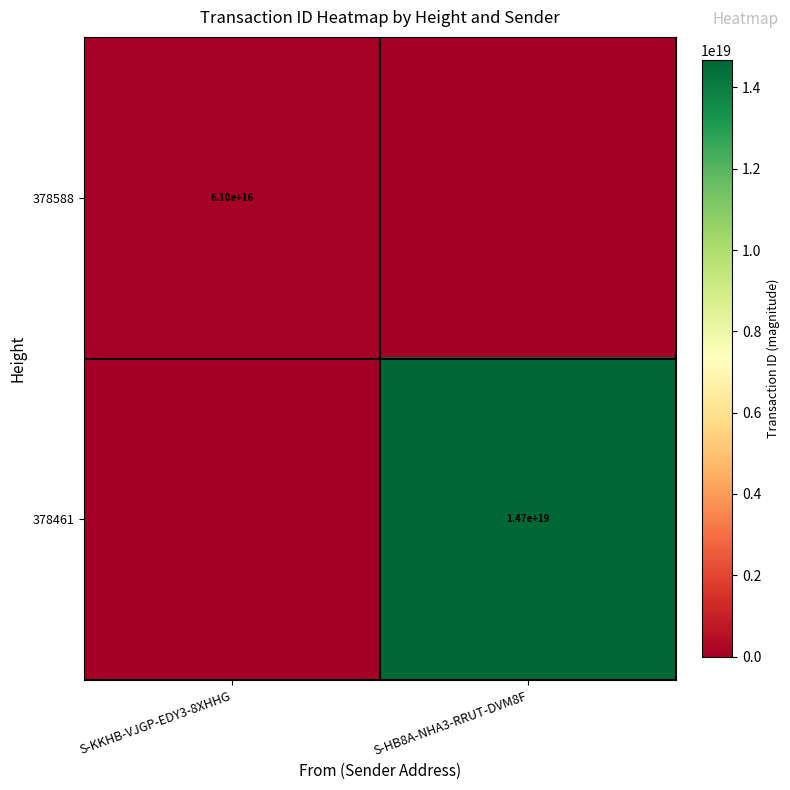

Which category has the highest value across all series?

S-HB8A-NHA3-RRUT-DVM8F